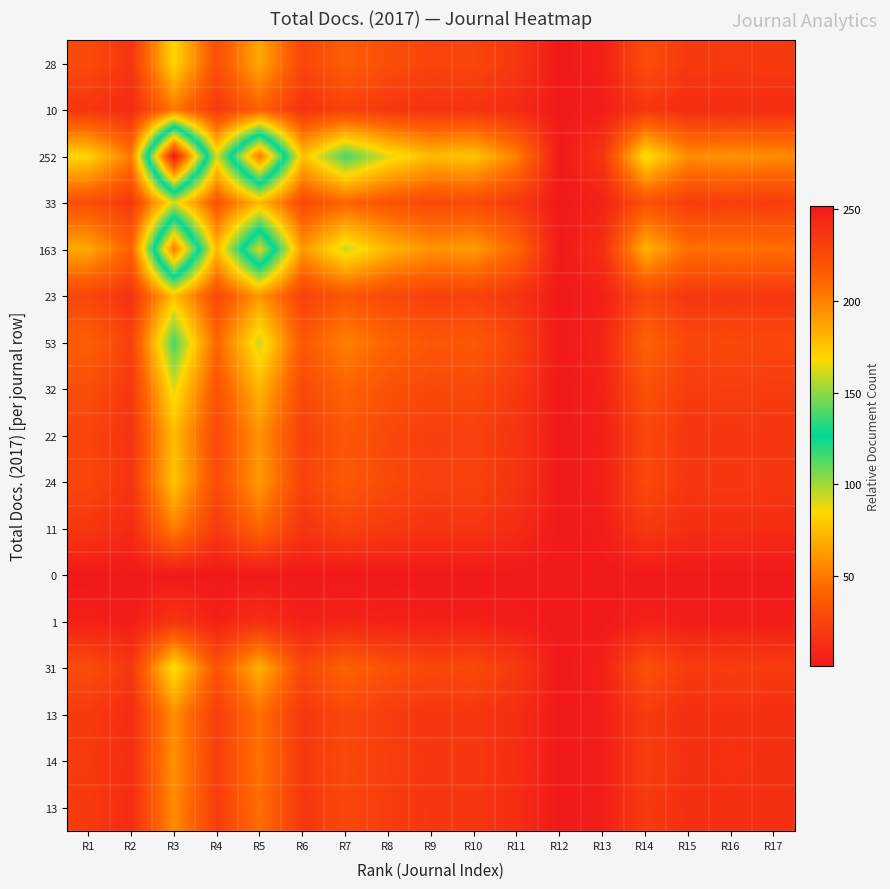

Between R12 and R8, which is larger?

R8